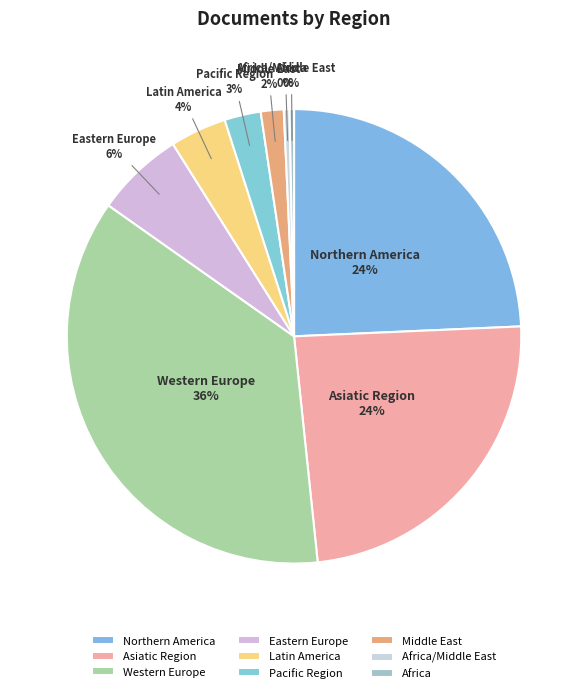

To the nearest percent, what is the difference between the largest and smallest slice percentages?

36%